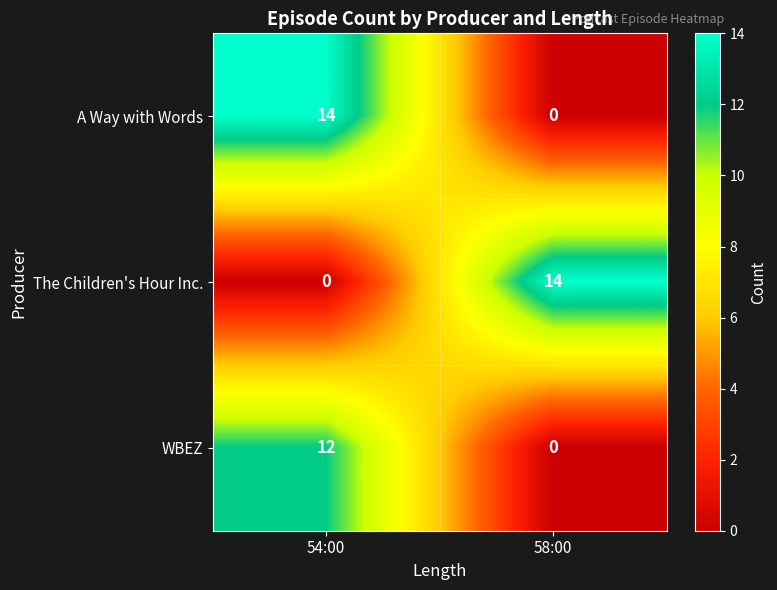

At which category is the sum across all series the highest?

54:00